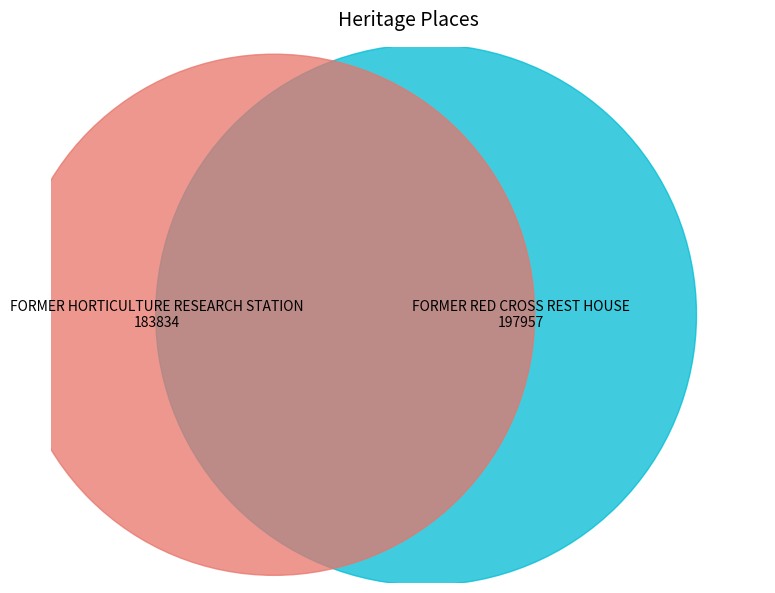

Approximately how many times larger is the value at FORMER HORTICULTURE RESEARCH STATION compared to FORMER RED CROSS REST HOUSE?

0.9